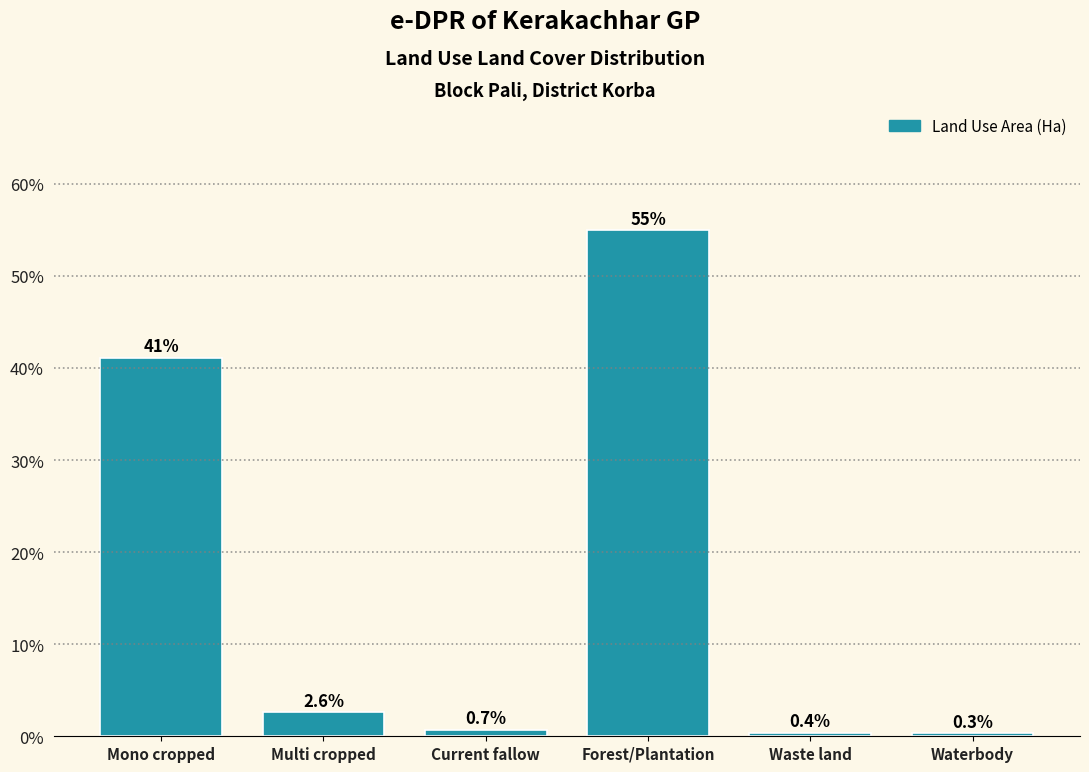

Reading right to left, list all the values displayed in this chart.

Waterbody=0.3	Waste land=0.4	Forest/Plantation=54.9	Current fallow=0.7	Multi cropped=2.6	Mono cropped=41.1